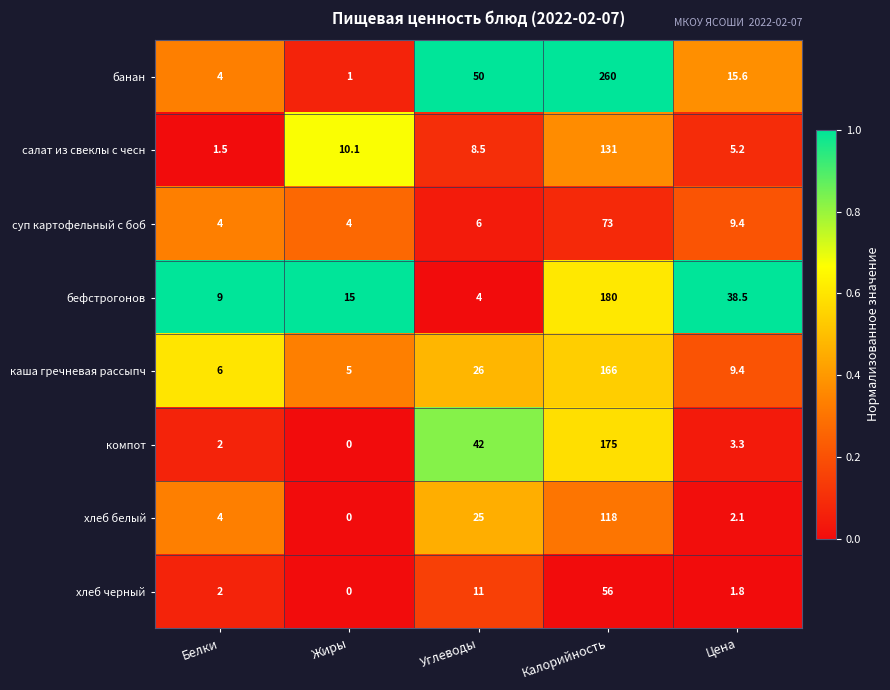

What is the total value across all series at Цена?

85.3